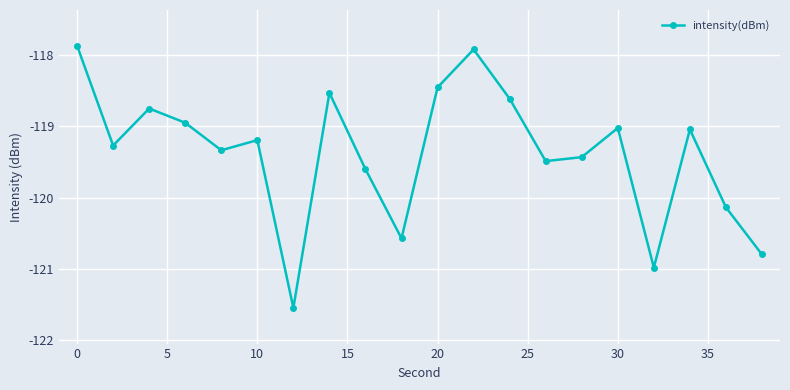

What is the value of the 1st point from the left?

-117.9